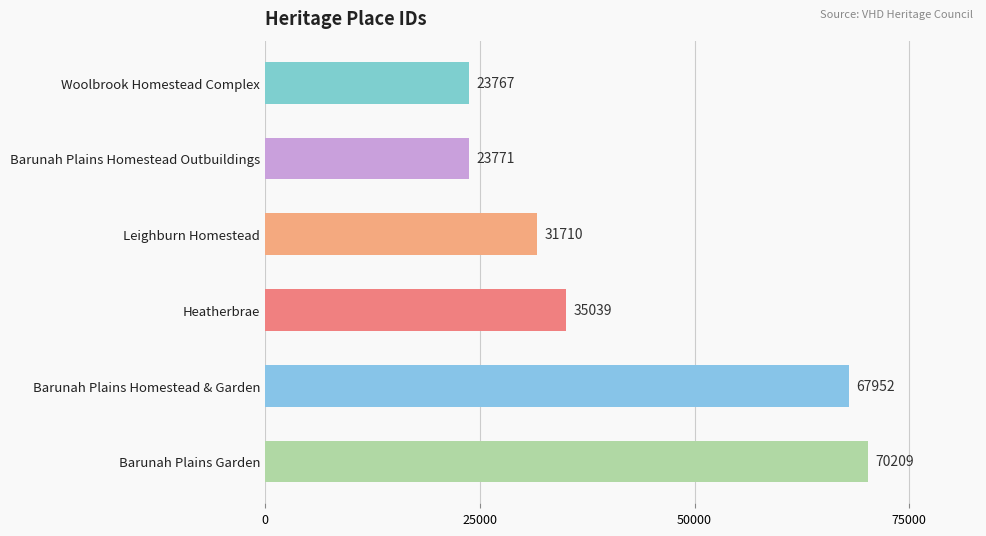

What is the change in value from Barunah Plains Homestead & Garden to Barunah Plains Homestead Outbuildings?

-44181